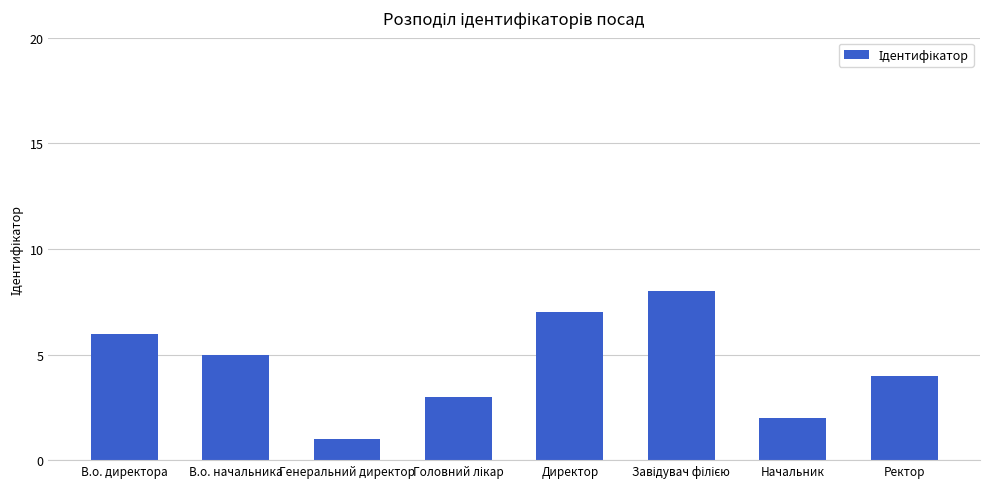

What is the change in value from Генеральний директор to Ректор?

+3